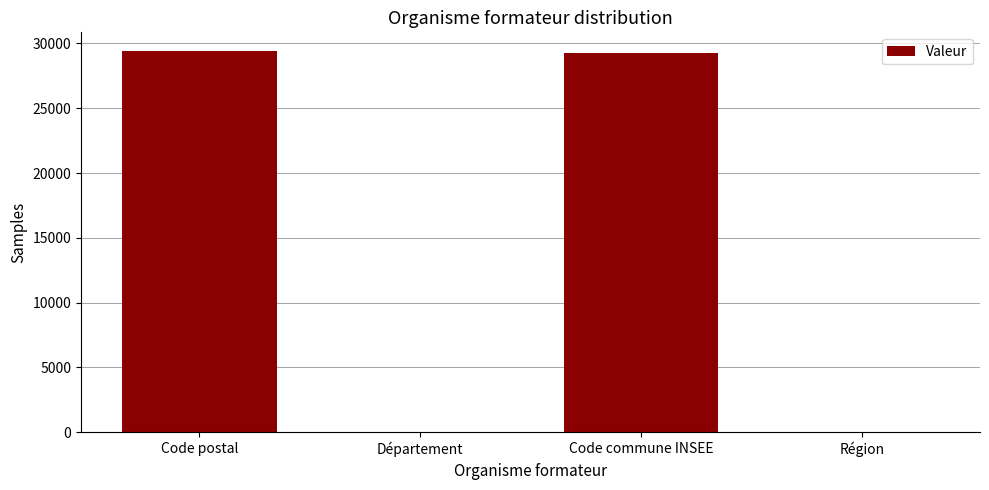

Approximately how many times larger is the value at Code postal compared to Code commune INSEE?

1.0